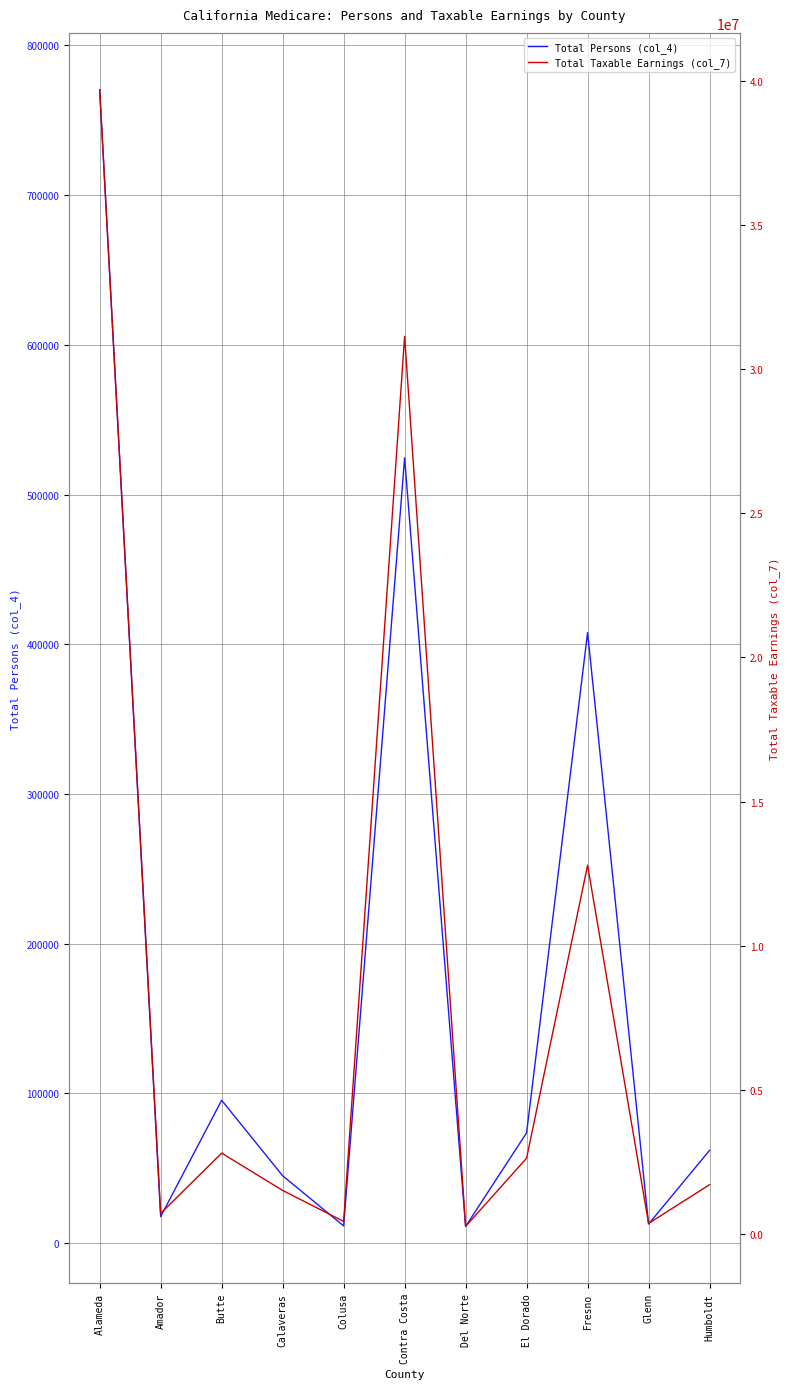

What is the difference between the Total Taxable Earnings (col_7) values at Humboldt and El Dorado?

920316